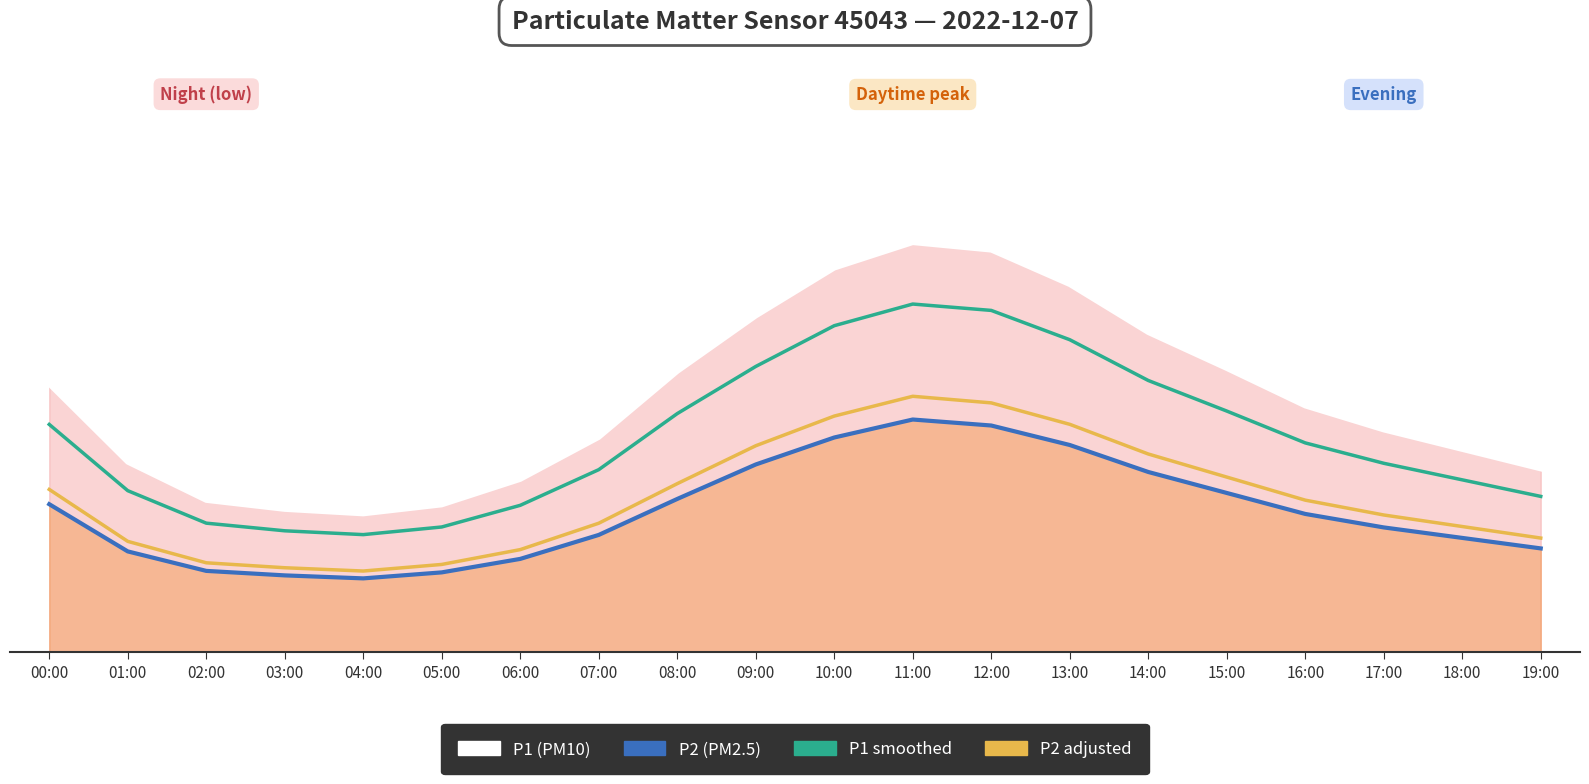

Where is P2 (PM2.5) nearest to the value 10?

00:00